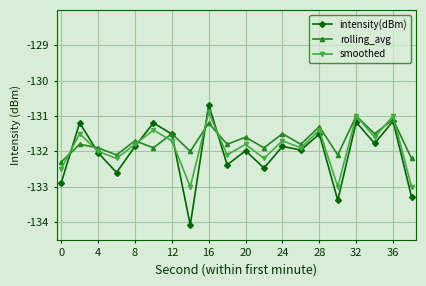

Reading left to right, what are all the values shown in this chart?

intensity(dBm): -132.9	-131.2	-132.0	-132.6	-131.9	-131.2	-131.5	-134.1	-130.7	-132.4	-132.0	-132.5	-131.9	-132.0	-131.5	-133.4	-131.2	-131.8	-131.1	-133.3
rolling_avg: -132.3	-131.8	-131.9	-132.1	-131.7	-131.9	-131.5	-132.0	-131.2	-131.8	-131.6	-131.9	-131.5	-131.8	-131.3	-132.1	-131.0	-131.5	-131.1	-132.2
smoothed: -132.5	-131.5	-132.0	-132.2	-131.8	-131.4	-131.7	-133.0	-130.9	-132.1	-131.8	-132.2	-131.7	-131.9	-131.4	-133.0	-131.0	-131.6	-131.0	-133.0